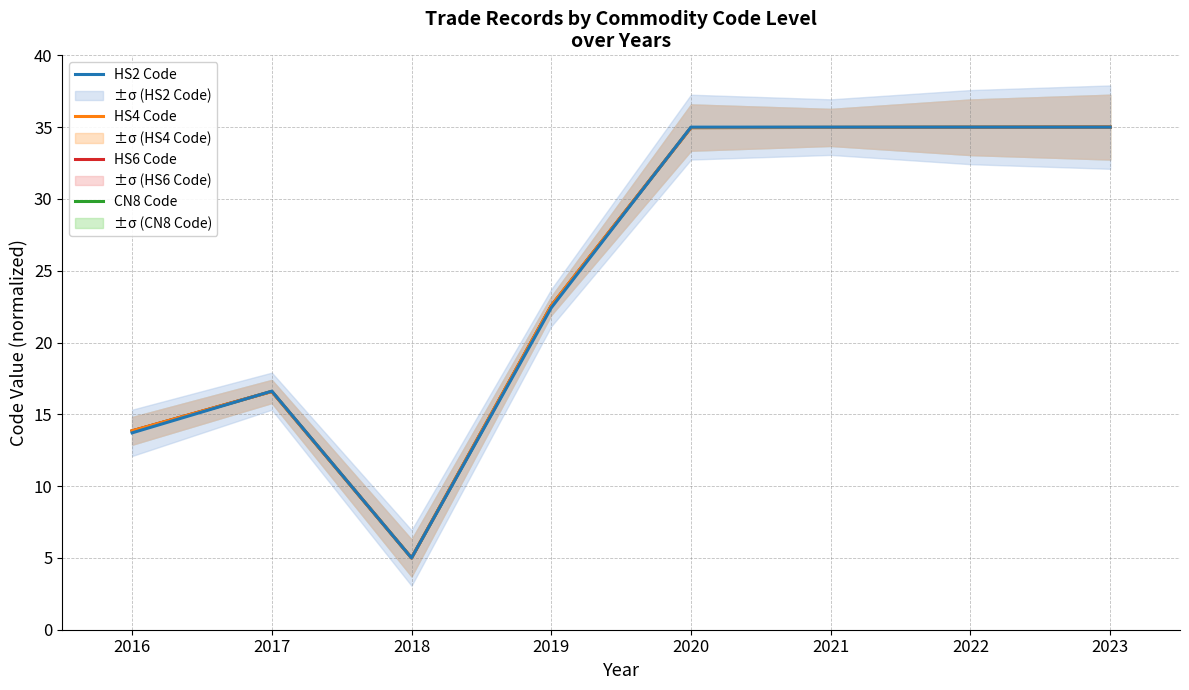

The value of HS4 Code at 2018 is 6.7. True or false?

False